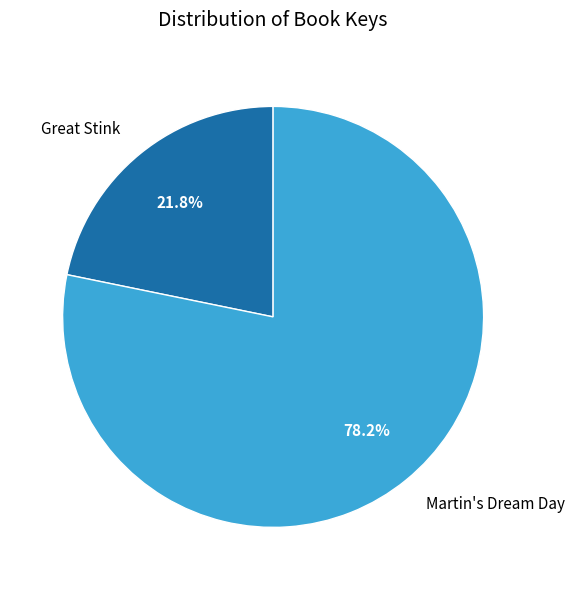

True or false: Martin's Dream Day accounts for 78% of the total.

True